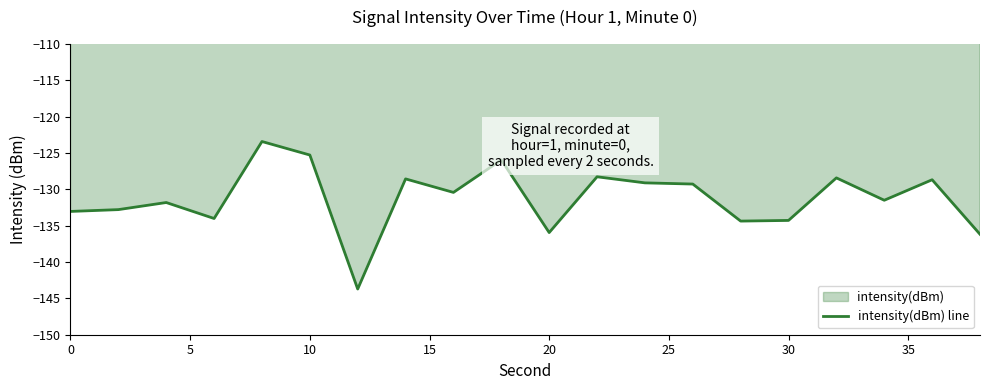

True or false: the data has more than 0 interior local peaks.

True